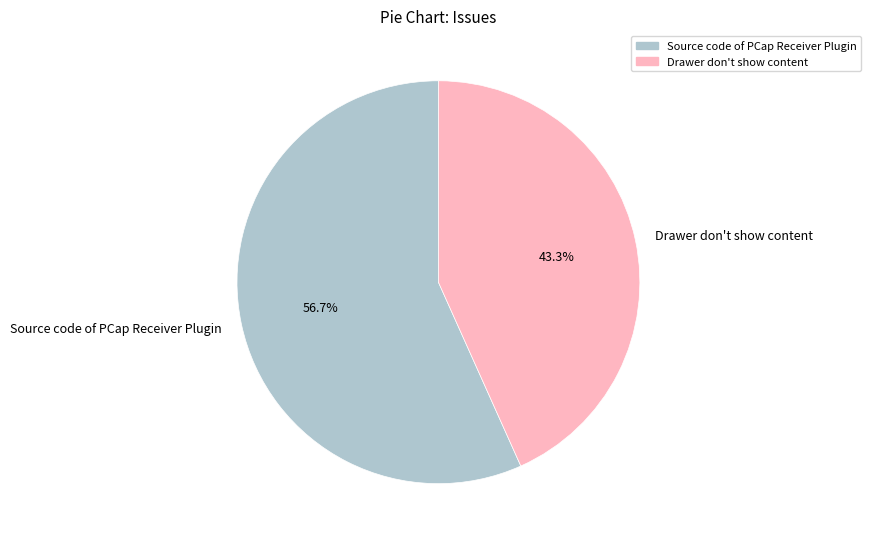

To the nearest percent, what is the difference between the Drawer don't show content and Source code of PCap Receiver Plugin slice percentages?

13%